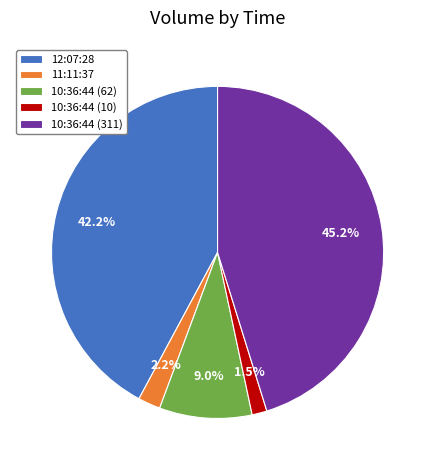

How many segments does this pie chart have?

5